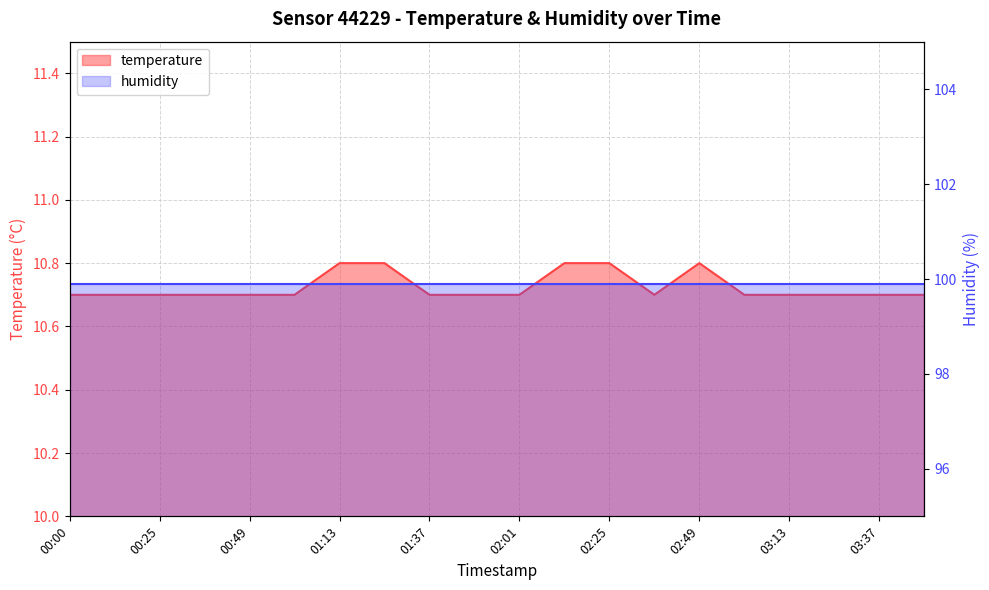

What position from the left is 02:49?

15